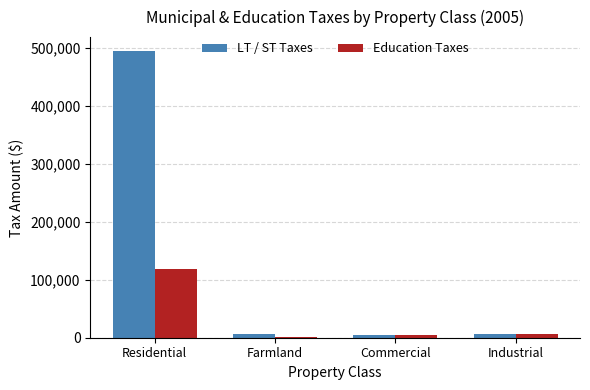

What is the sum of all LT / ST Taxes values?

512065